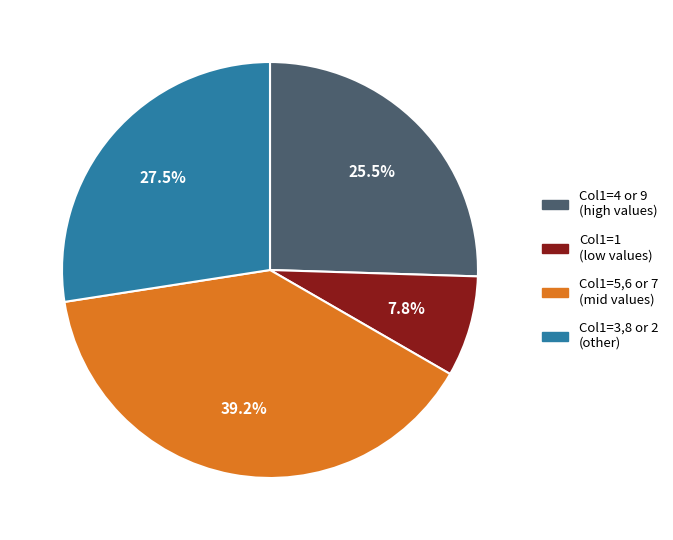

To the nearest percent, what is the average slice percentage?

25%